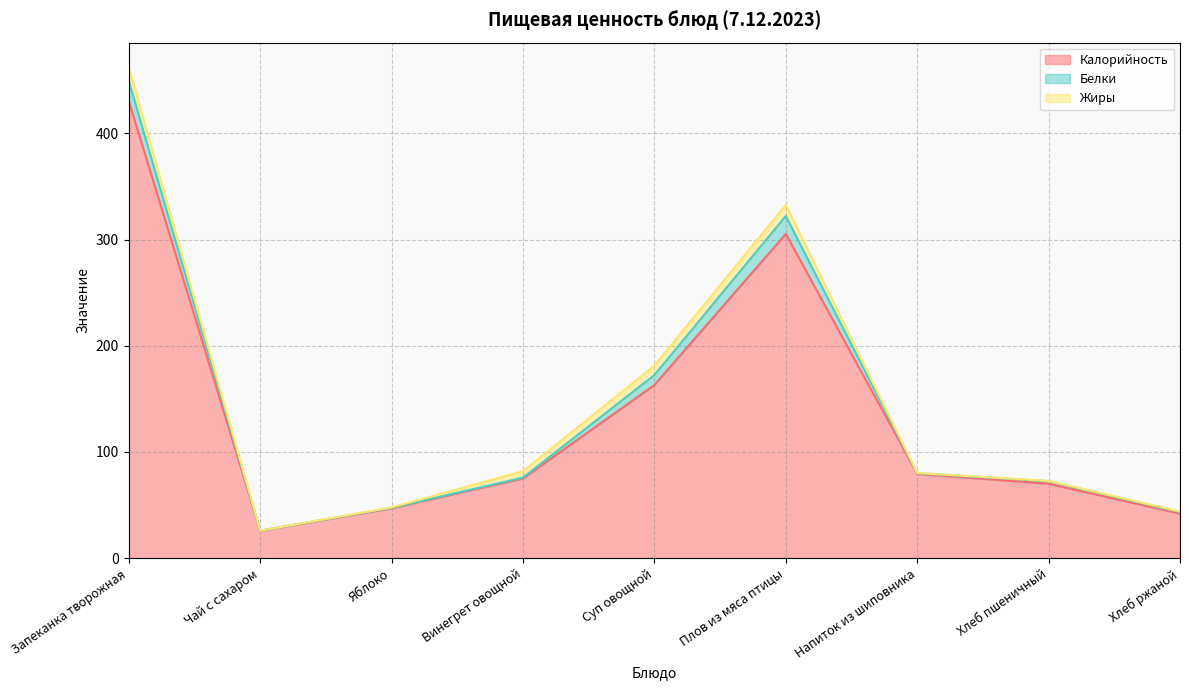

What is the label of the 7th point from the right?

Яблоко